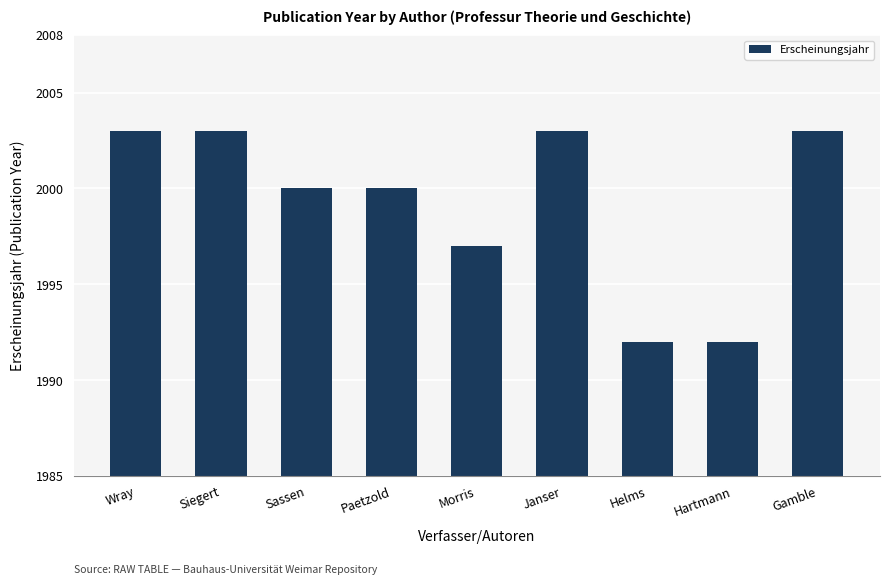

What is the value of the 2nd bar from the left?

2003